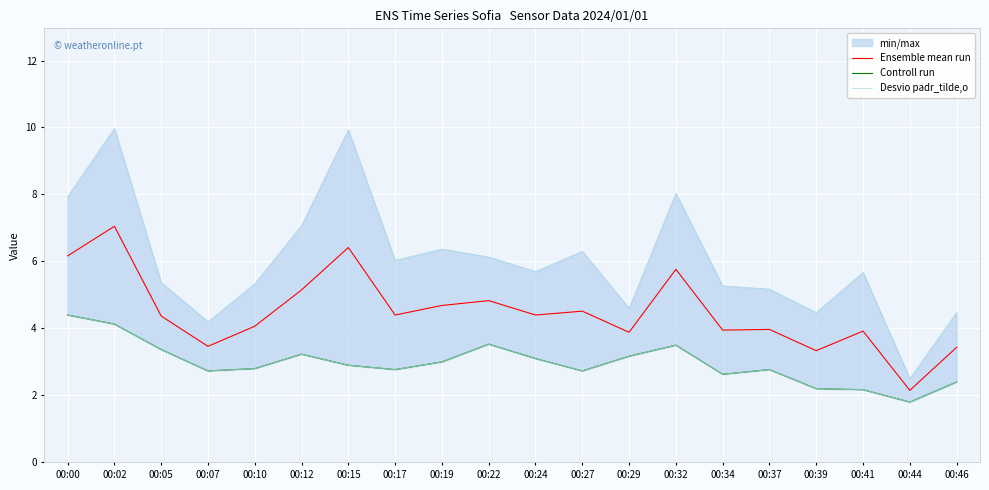

True or false: Ensemble mean run has a value of 6.1 at 00:27.

False